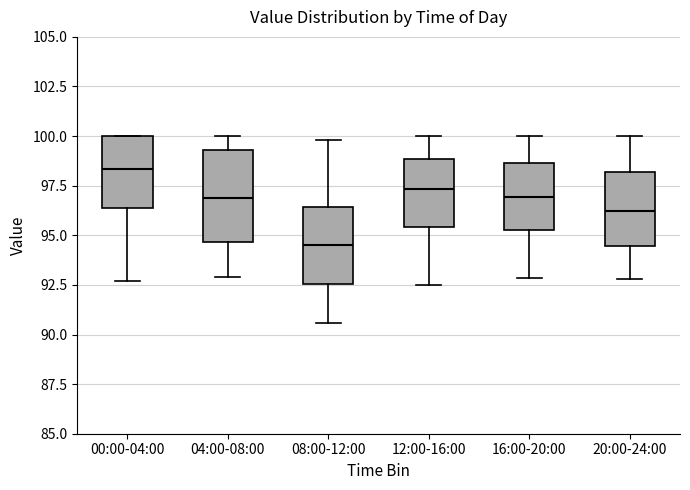

Which box is the tallest, from its lower edge to its upper edge?

04:00-08:00